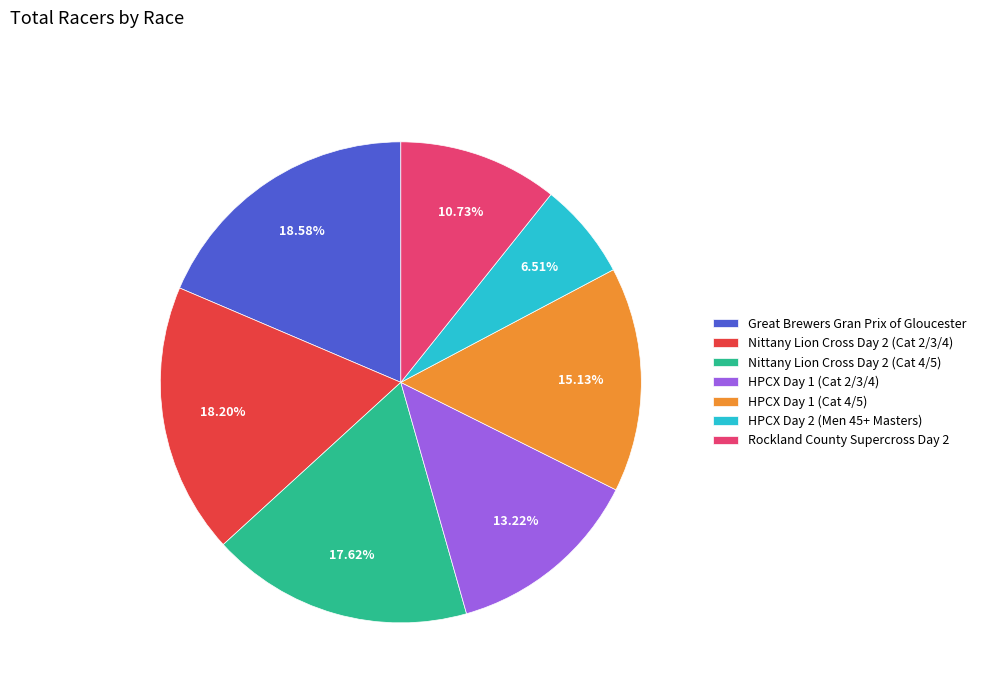

How many slices are in this pie chart?

7